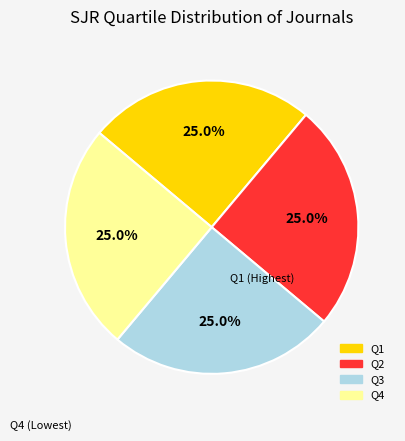

Does any single category account for the majority?

No